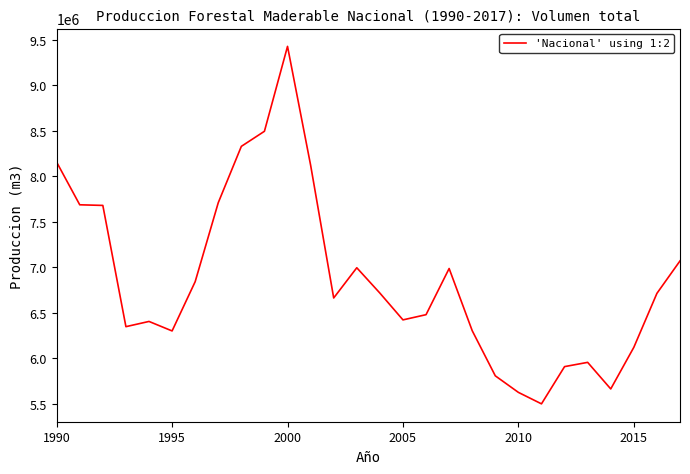

What is the minimum value shown in the chart?

5501087